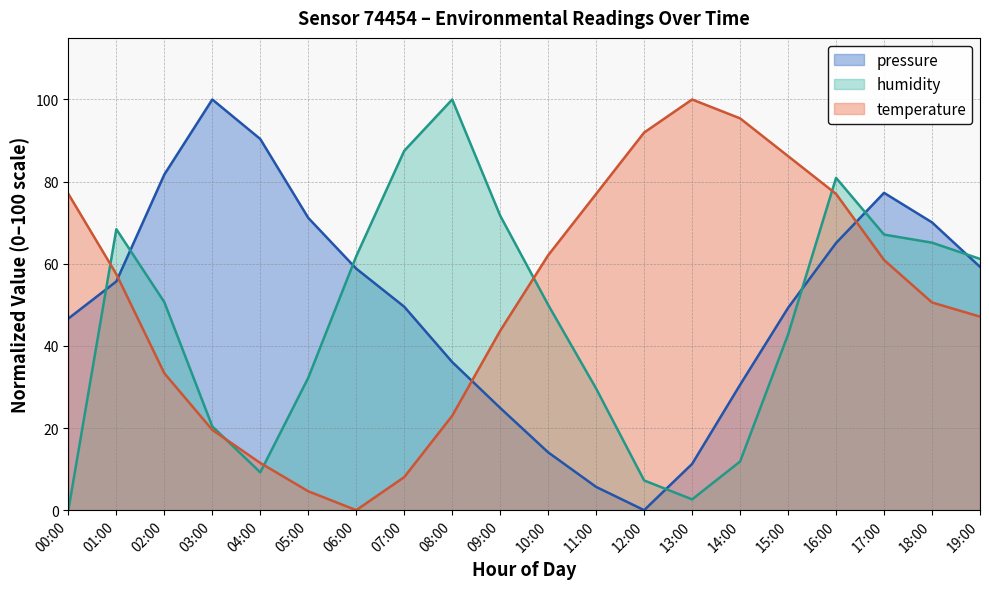

Between which two adjacent categories do humidity and temperature first intersect?

00:00 and 01:00